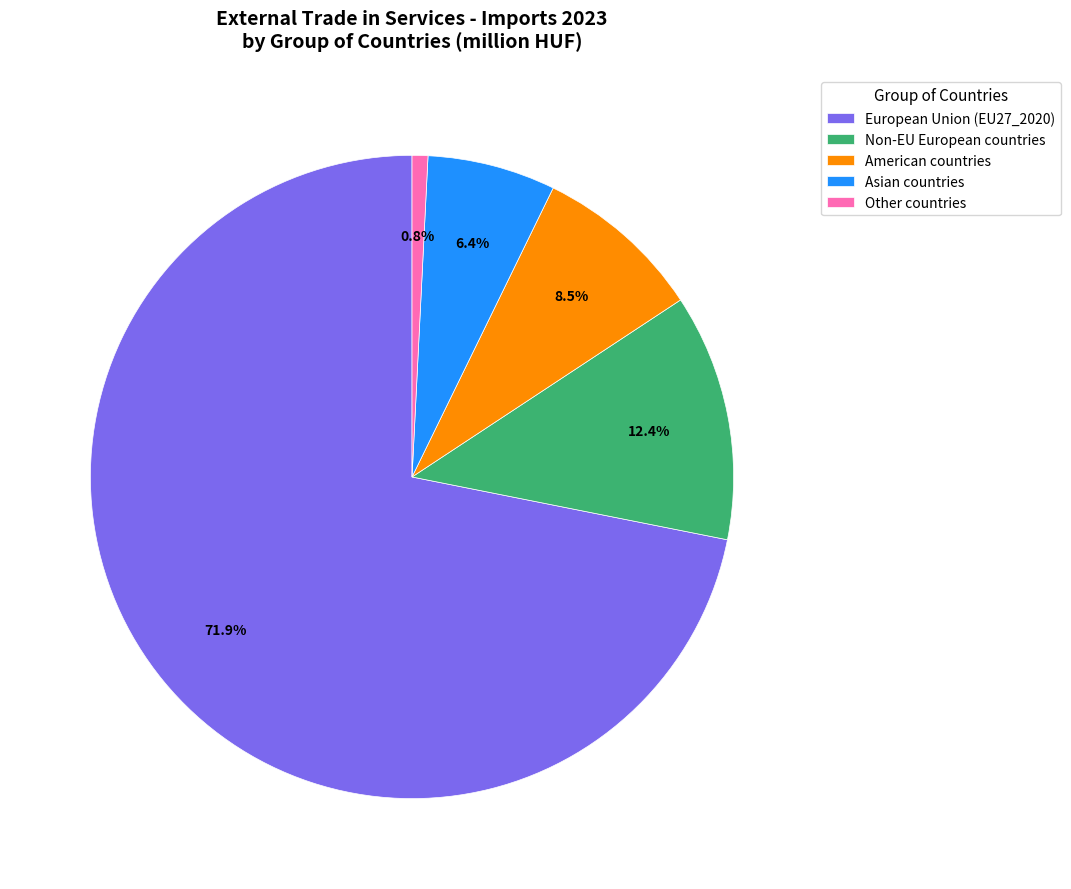

The Other countries slice represents 13% of the pie. True or false?

False